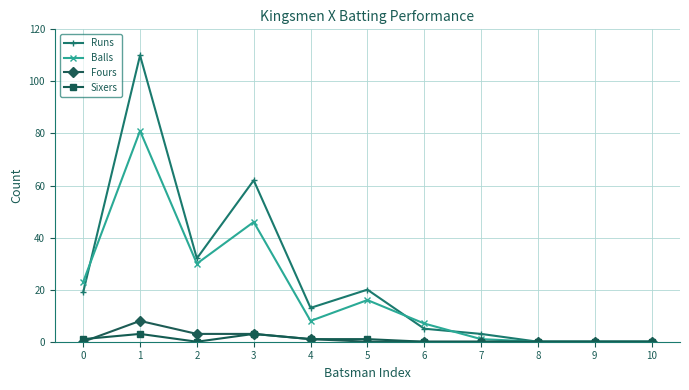

Which series has the widest spread of values?

Runs